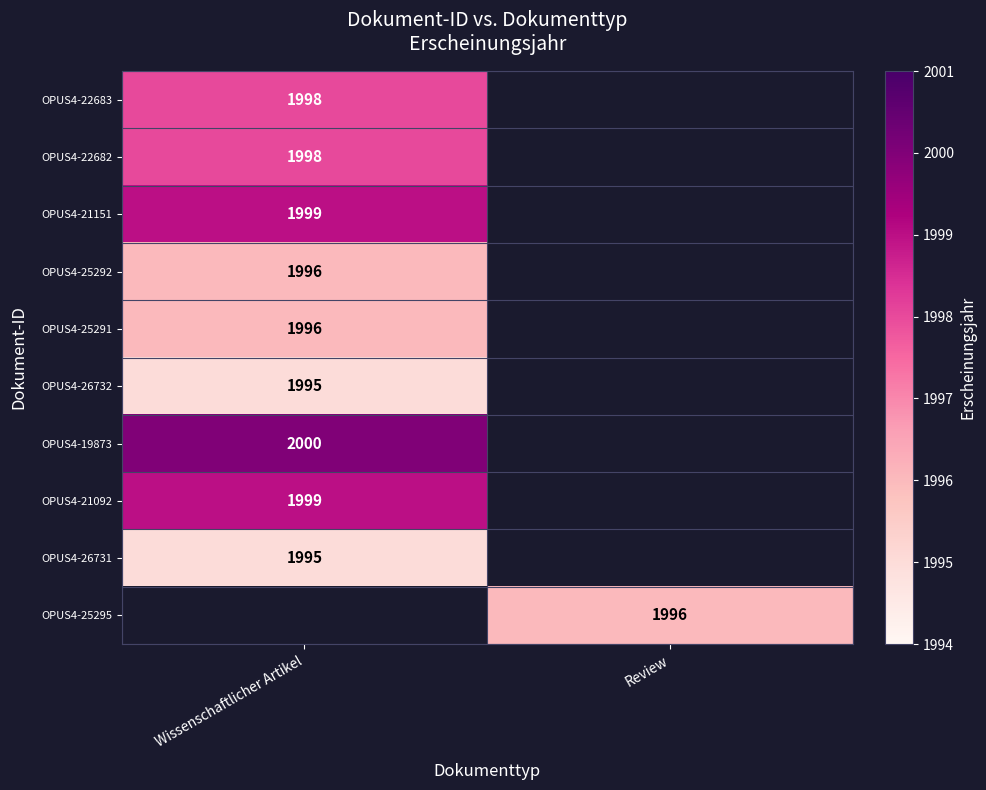

Which has a higher value, Wissenschaftlicher Artikel or Review?

Review